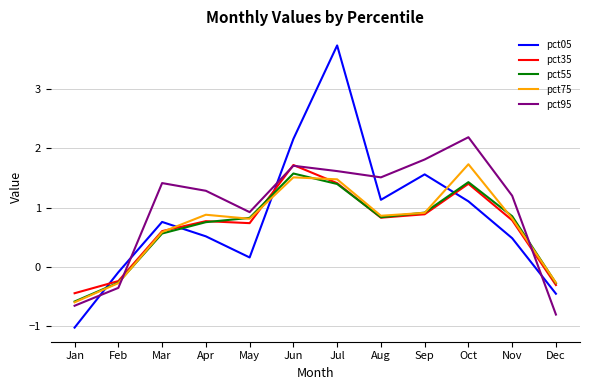

Is the value of pct35 at Dec greater than the value of pct55 at Jun?

No